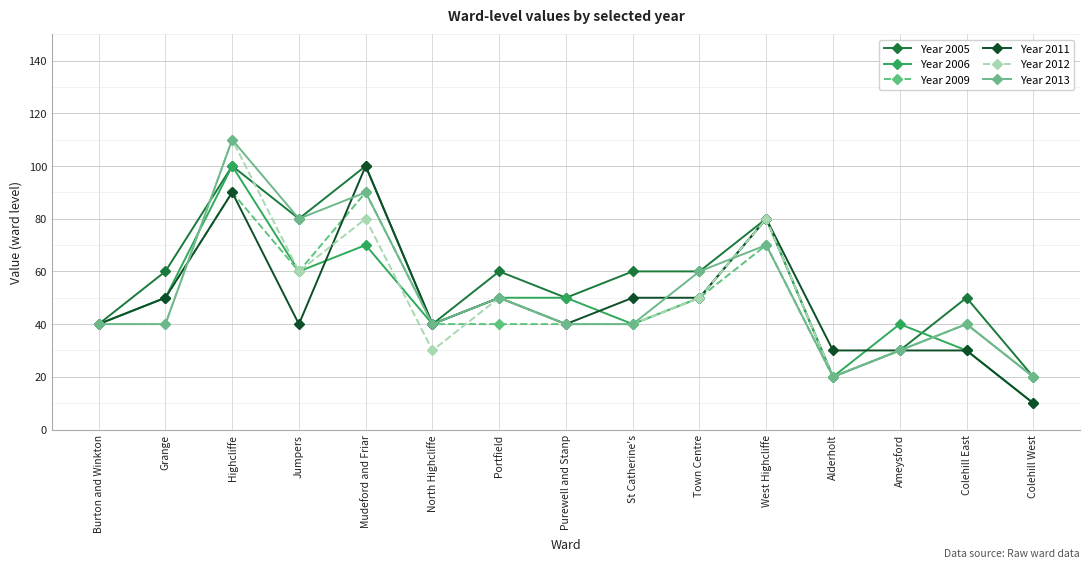

What is the lowest value of the Year 2009 series?

20